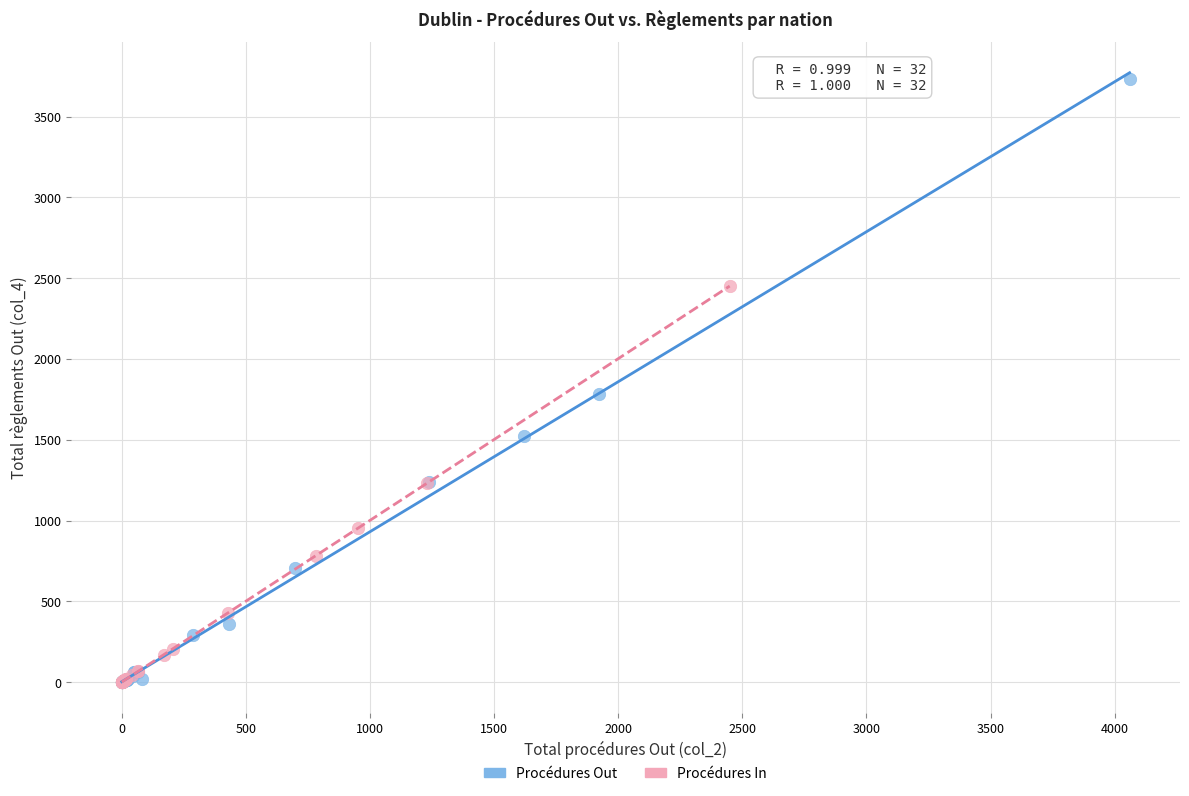

Which series reaches the maximum Y coordinate?

Procédures Out